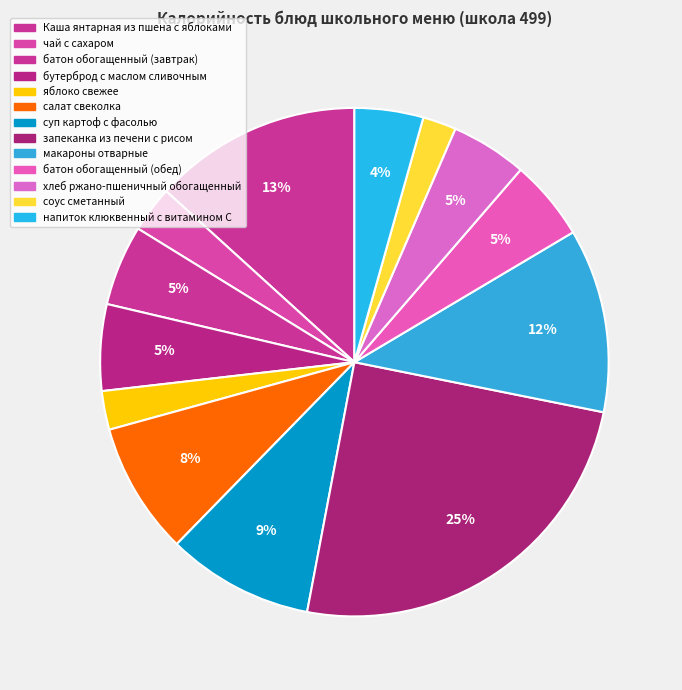

Which slice is the smallest?

соус сметанный